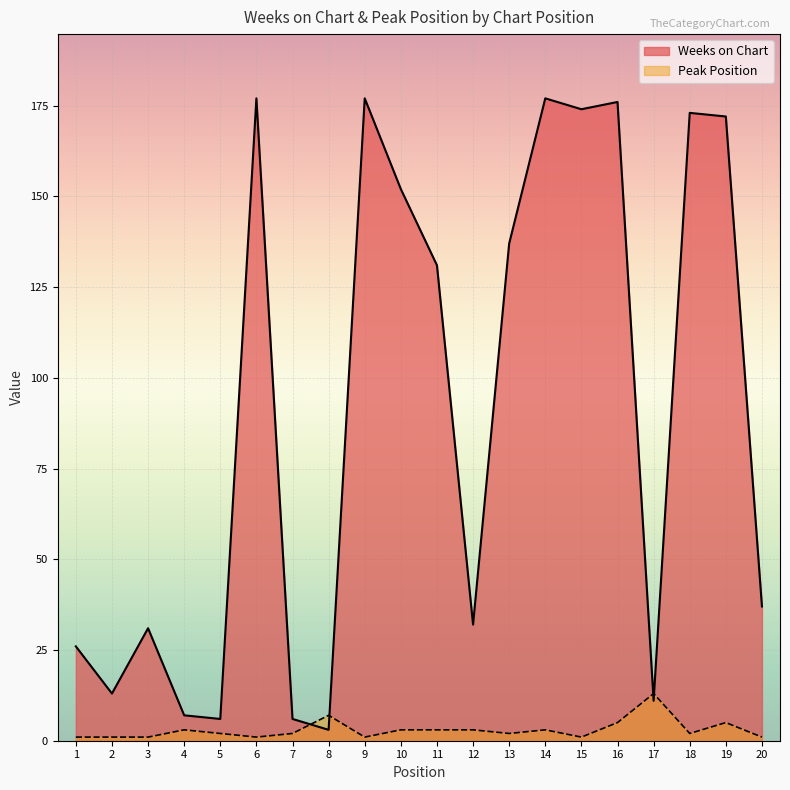

How many times do Peak Position and Weeks on Chart cross each other?

4